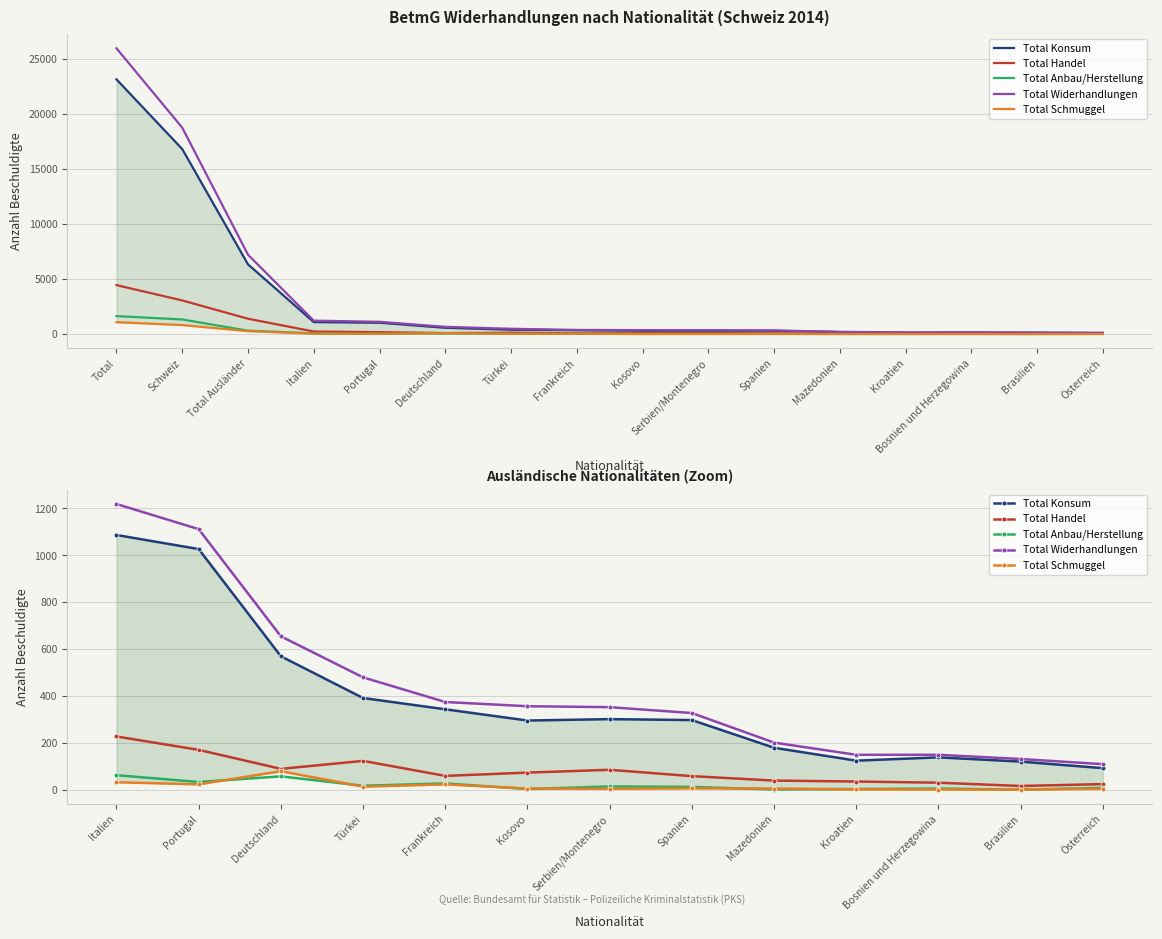

Which series has the largest total across all categories?

Total Widerhandlungen